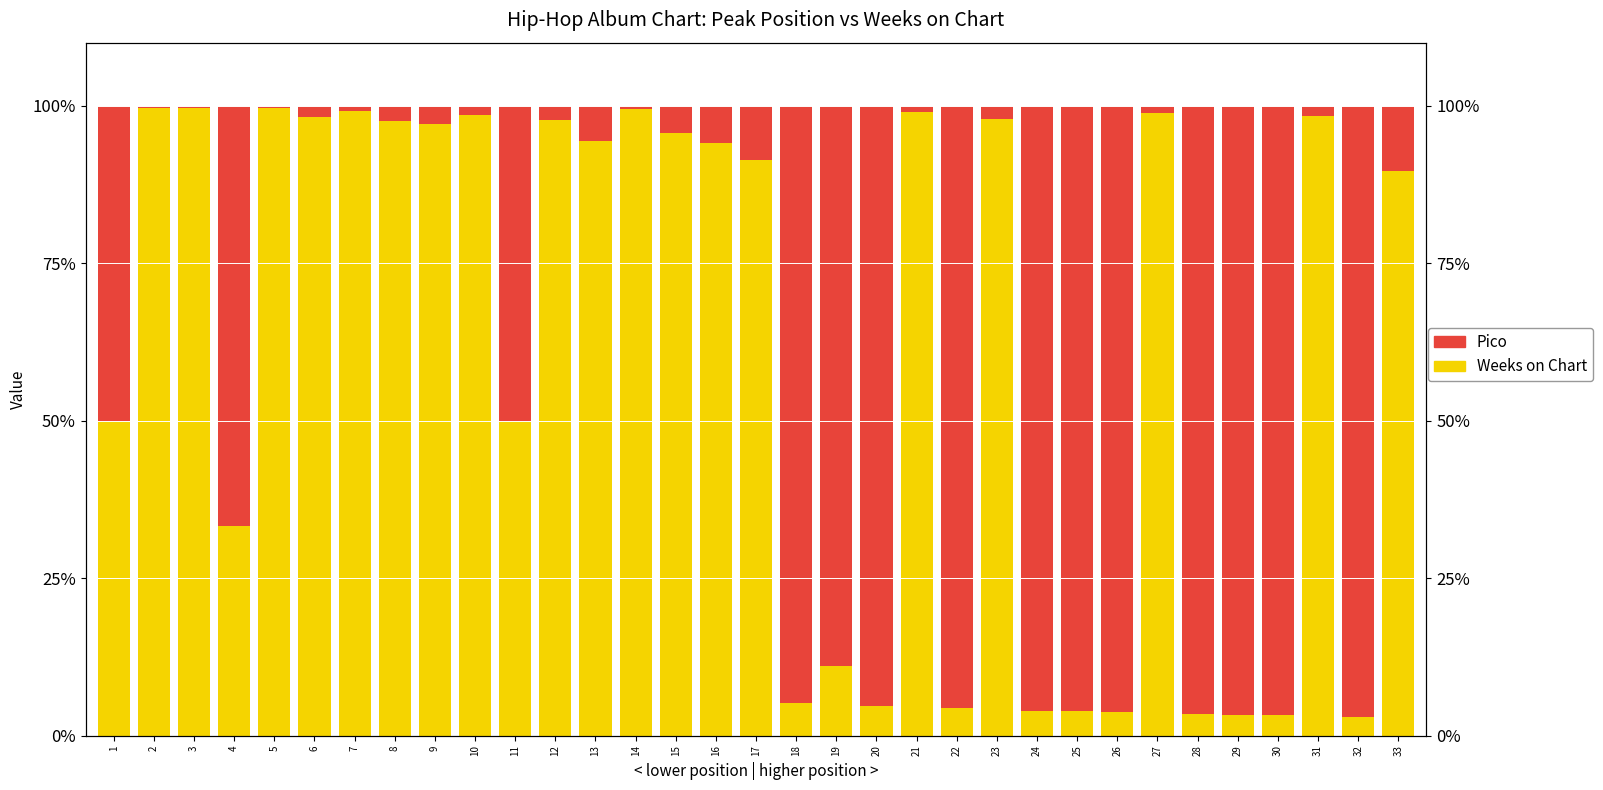

What is the sum of all Weeks on Chart values?

2028.9